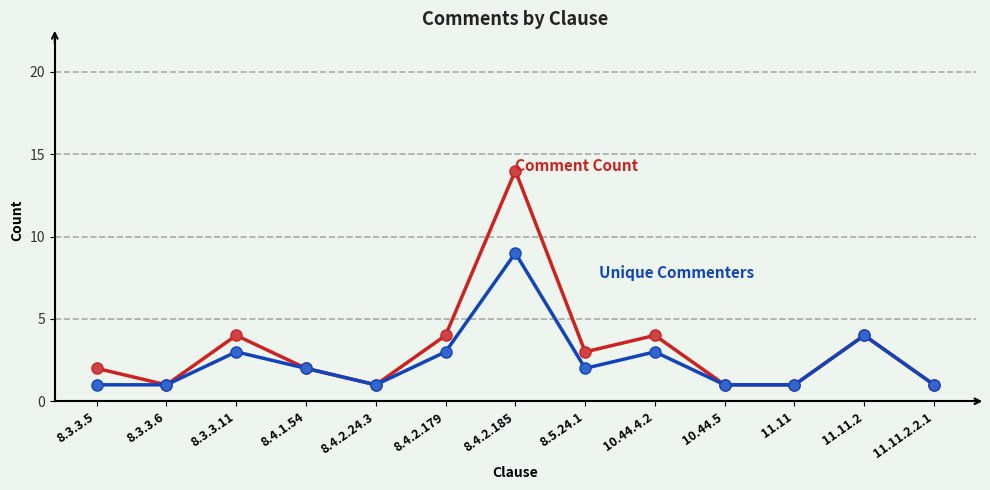

Reading left to right, transcribe all the data shown in this chart.

Comment Count: 8.3.3.5=2	8.3.3.6=1	8.3.3.11=4	8.4.1.54=2	8.4.2.24.3=1	8.4.2.179=4	8.4.2.185=14	8.5.24.1=3	10.44.4.2=4	10.44.5=1	11.11=1	11.11.2=4	11.11.2.2.1=1
Unique Commenters: 8.3.3.5=1	8.3.3.6=1	8.3.3.11=3	8.4.1.54=2	8.4.2.24.3=1	8.4.2.179=3	8.4.2.185=9	8.5.24.1=2	10.44.4.2=3	10.44.5=1	11.11=1	11.11.2=4	11.11.2.2.1=1